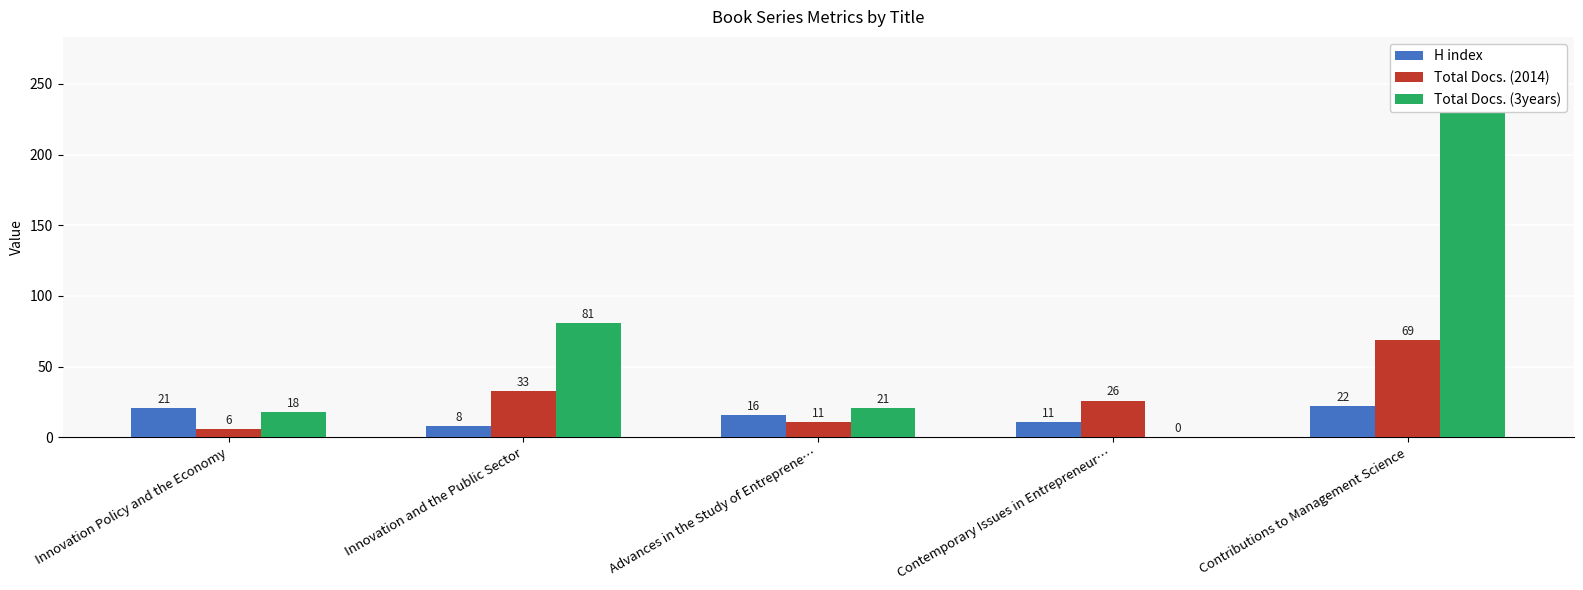

True or false: Total Docs. (3years) has a value of 14 at Advances in the Study of Entreprene….

False